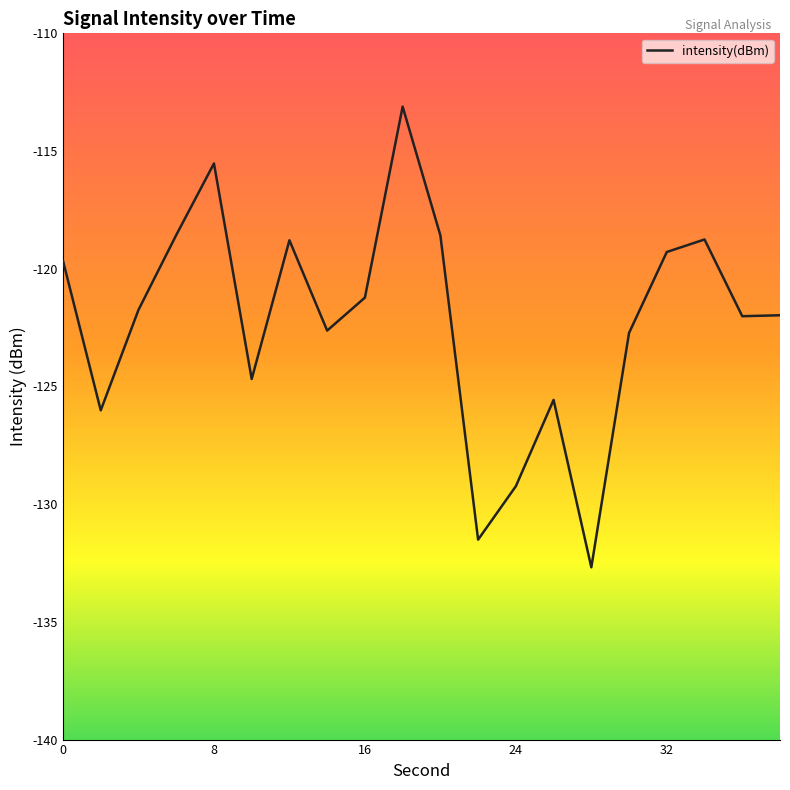

What is the maximum value shown in the chart?

-113.1